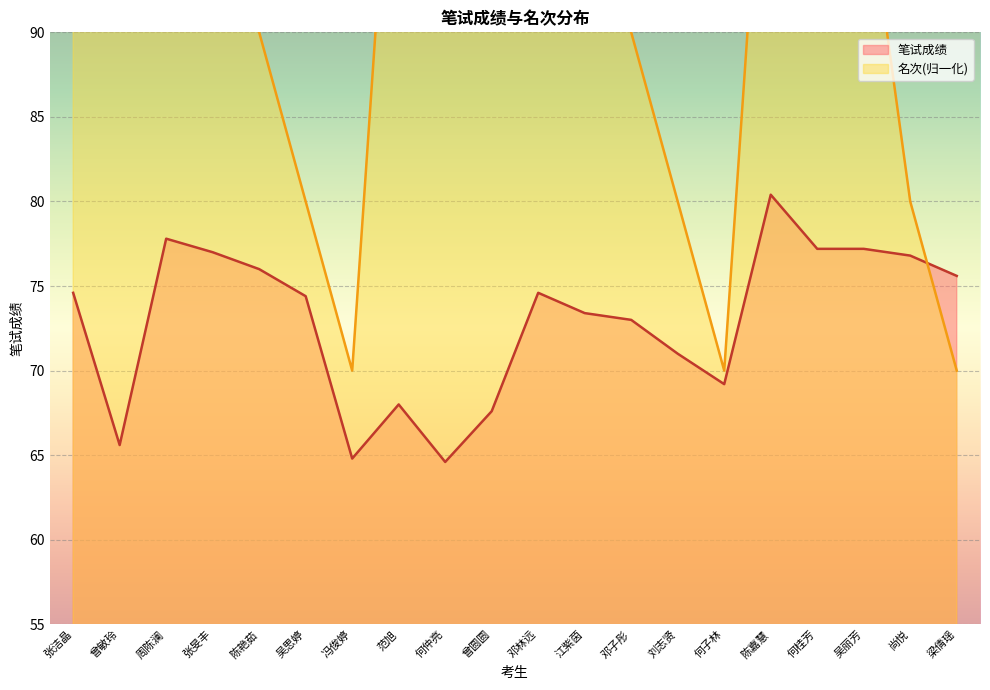

What is the difference between the maximum and minimum values in the 名次 series?

40.0